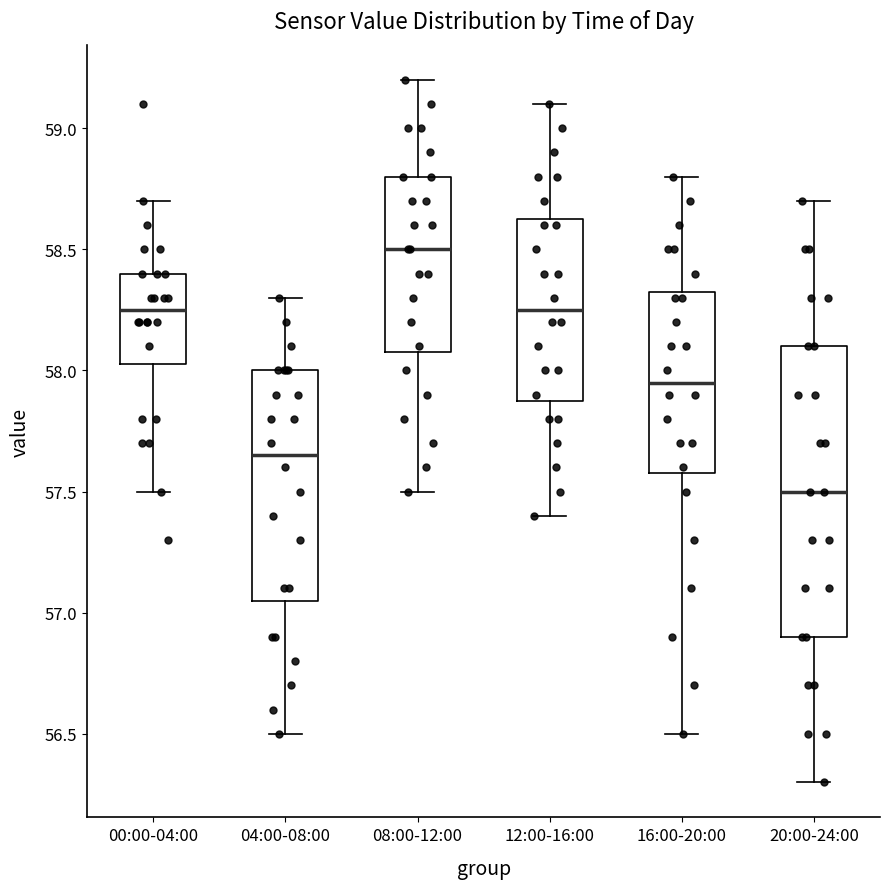

Reading left to right, transcribe this box plot: for each box, give where its median line is, the range the box spans, and where its two whiskers end, as read against the y-axis. The values are not printed on the chart, so give them approximately, as read against the axis.

00:00-04:00: median 58.25, box 58.05 to 58.40, whiskers 57.50 to 58.70
04:00-08:00: median 57.65, box 57.05 to 58.00, whiskers 56.50 to 58.30
08:00-12:00: median 58.50, box 58.10 to 58.80, whiskers 57.50 to 59.20
12:00-16:00: median 58.25, box 57.90 to 58.65, whiskers 57.40 to 59.10
16:00-20:00: median 57.95, box 57.60 to 58.35, whiskers 56.50 to 58.80
20:00-24:00: median 57.50, box 56.90 to 58.10, whiskers 56.30 to 58.70